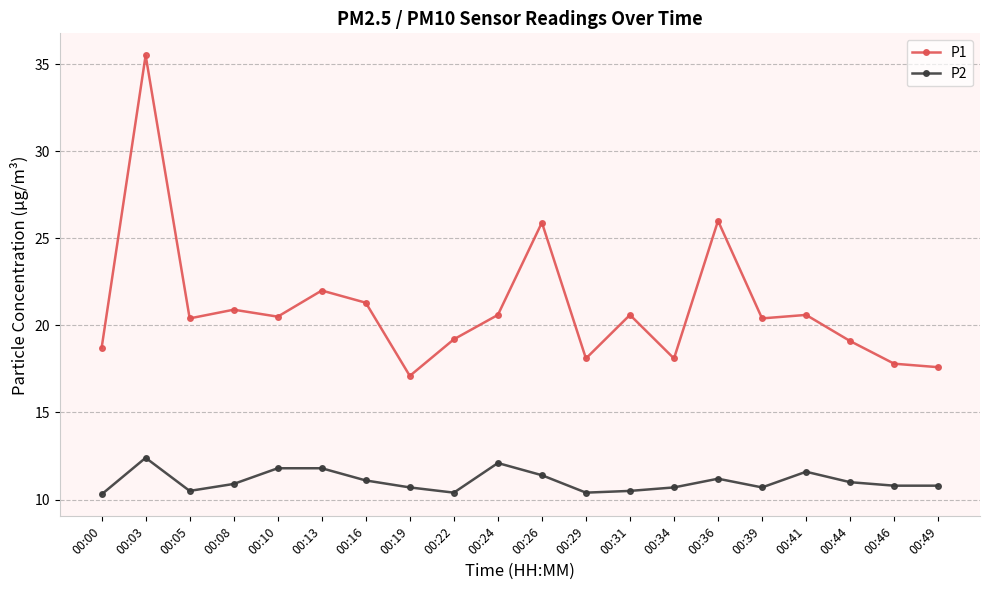

What value does the P1 series have at 00:22?

19.2